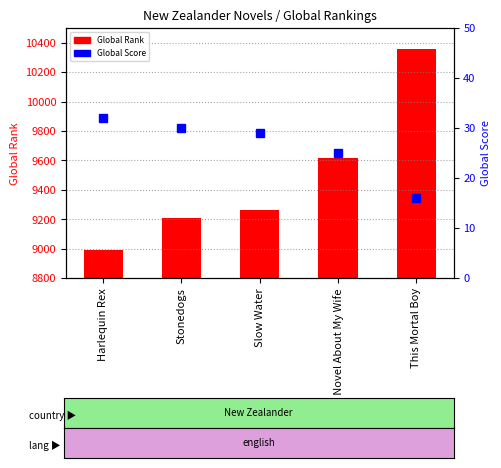

At which category does the chart reach its peak across all series?

This Mortal Boy